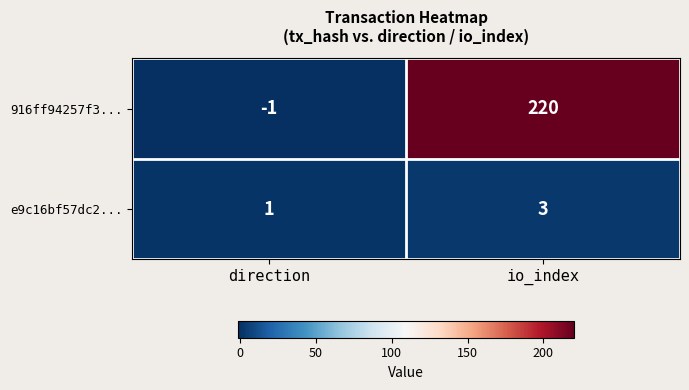

What is the maximum value shown in the chart?

220